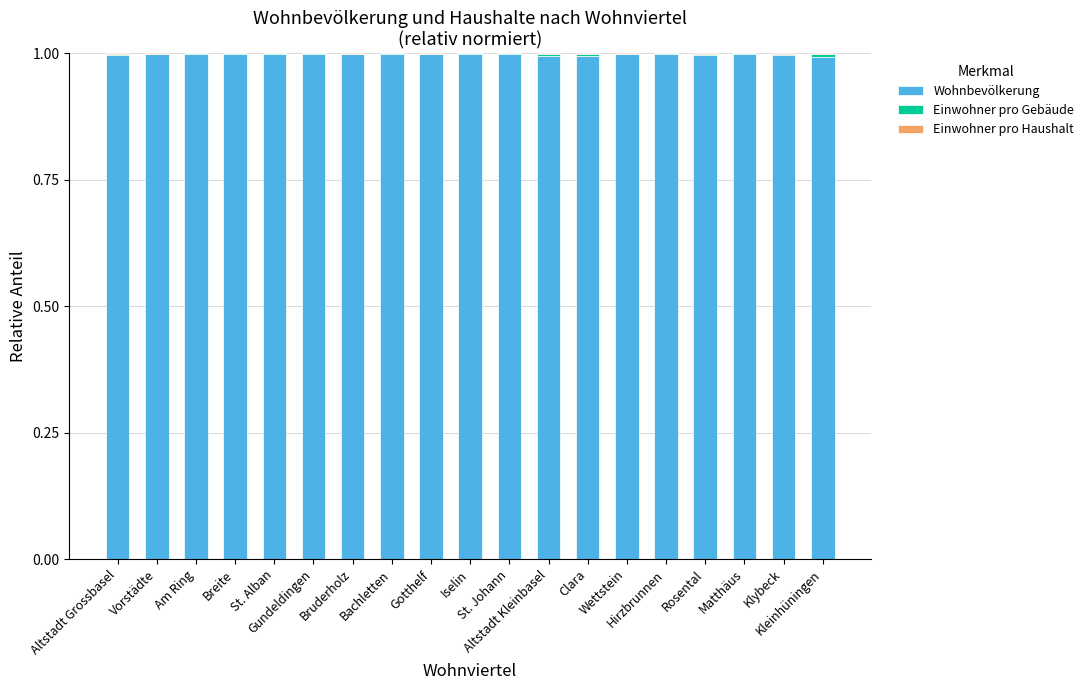

What is the highest value of the Wohnbevölkerung series?

1.0